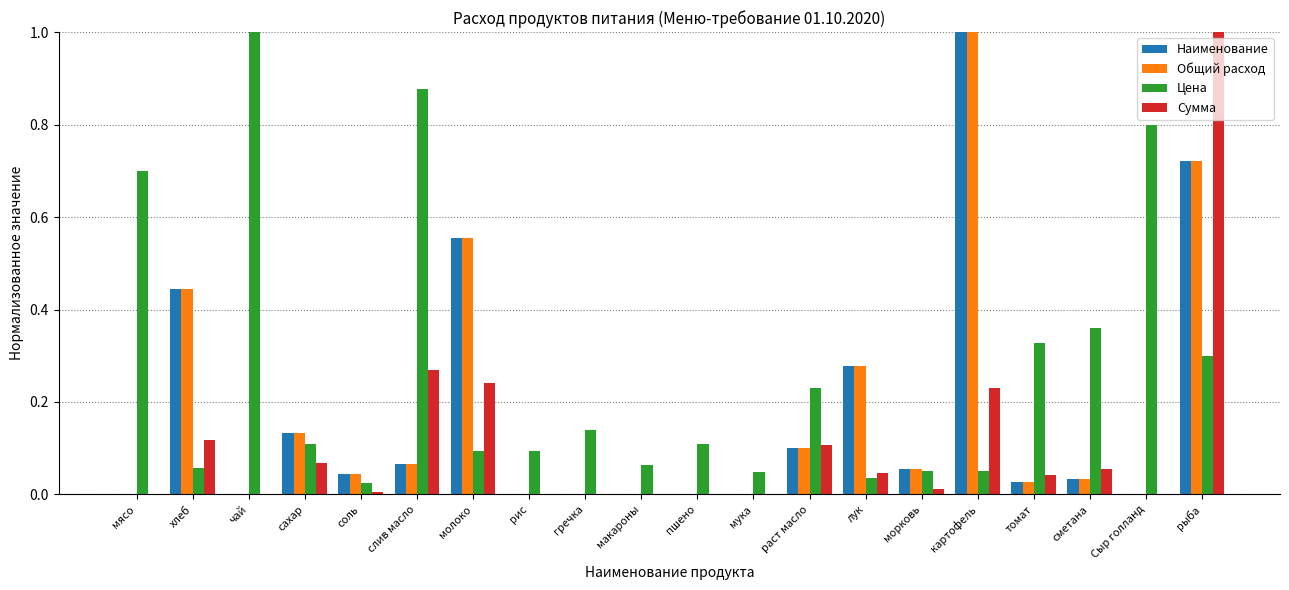

What is the maximum value for Наименование?

1.0